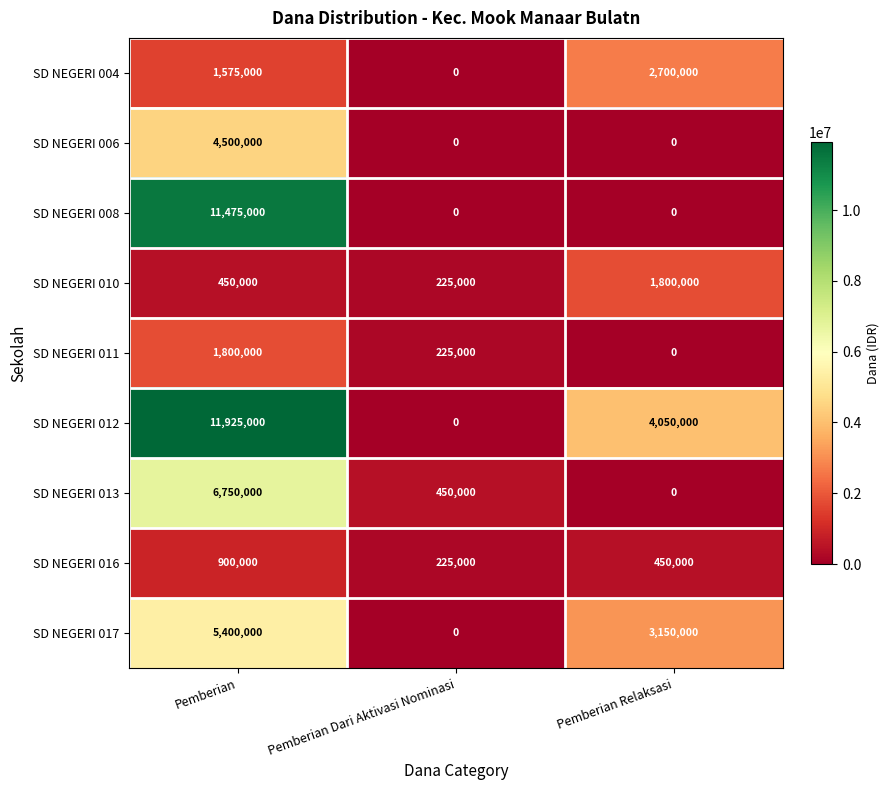

List the labels in order of SD NEGERI 004 value, largest first.

Pemberian Relaksasi, Pemberian, Pemberian Dari Aktivasi Nominasi